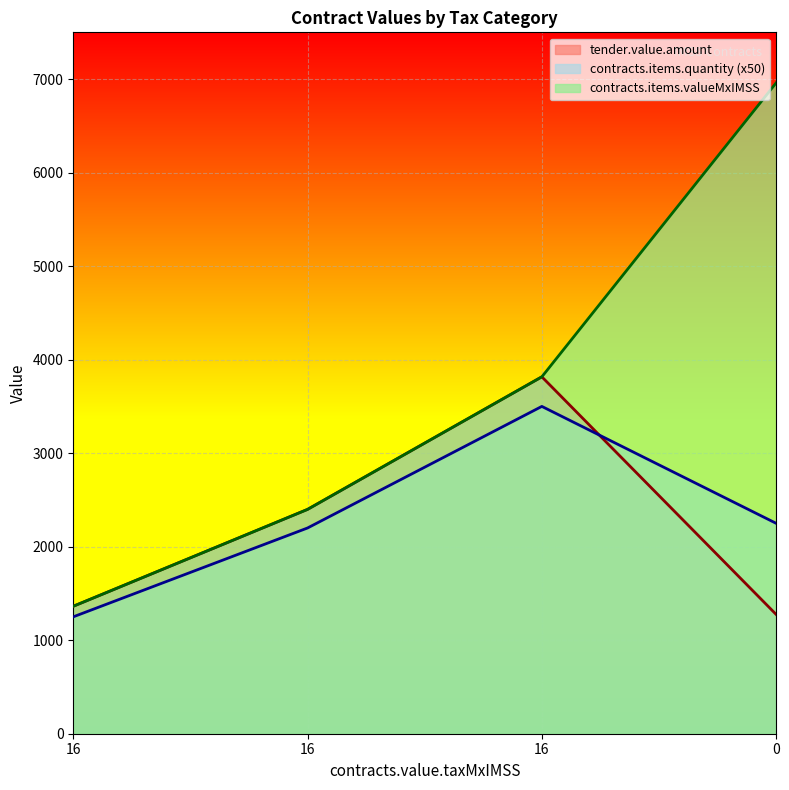

How many distinct data groups are displayed?

3